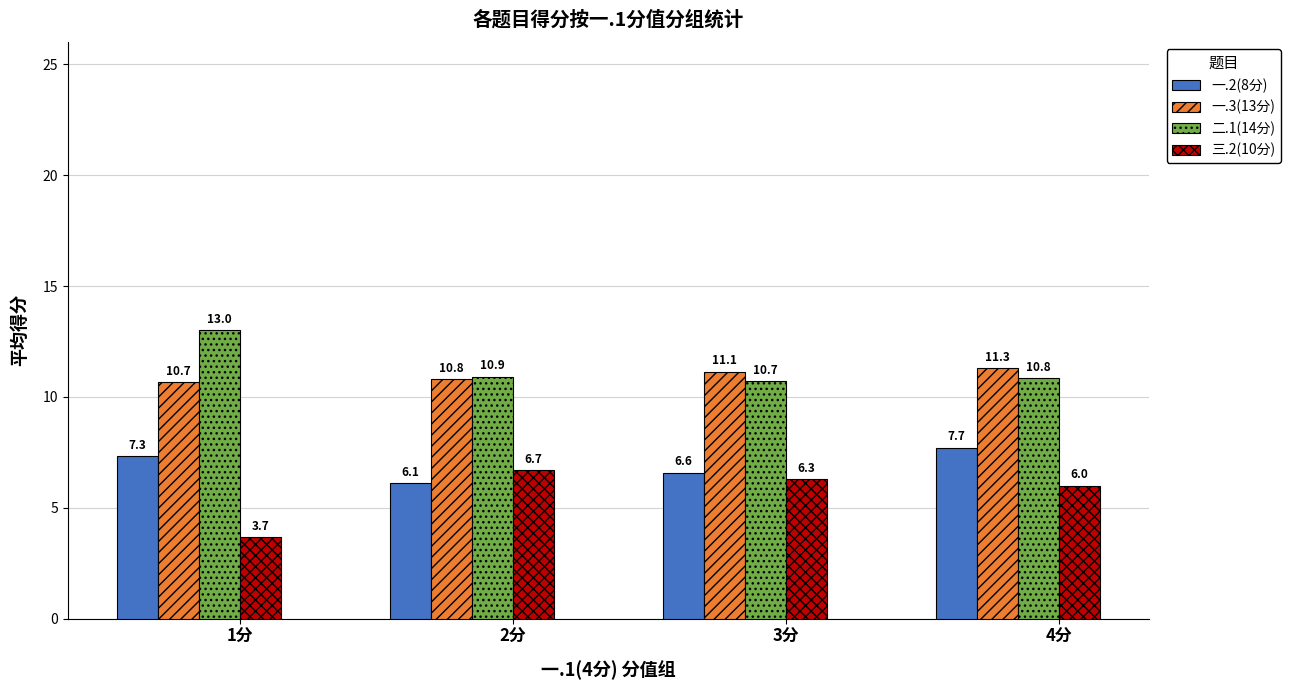

What is the difference between the highest and lowest values at 1分?

9.3